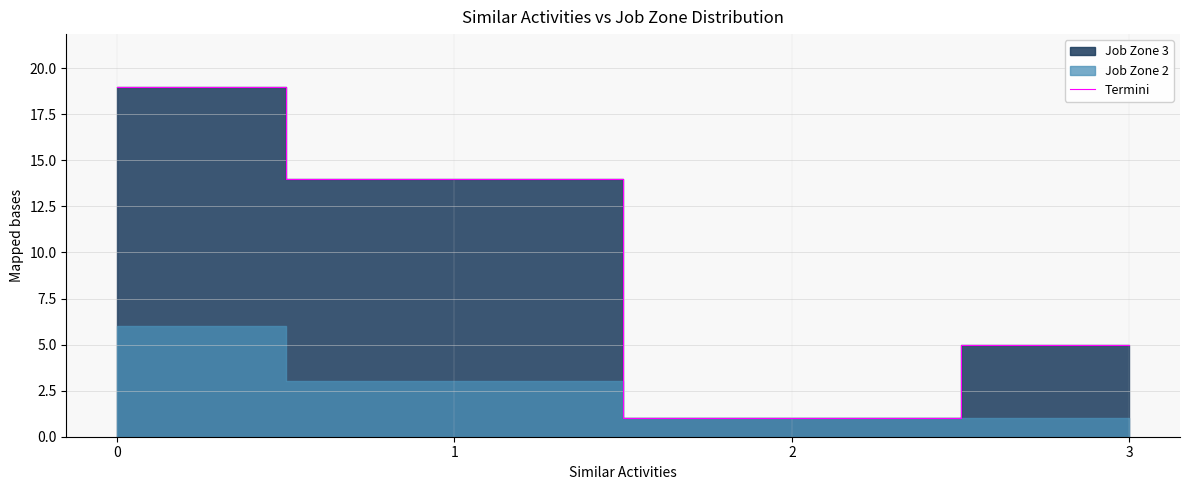

What is the value of the 2nd point from the left?

14